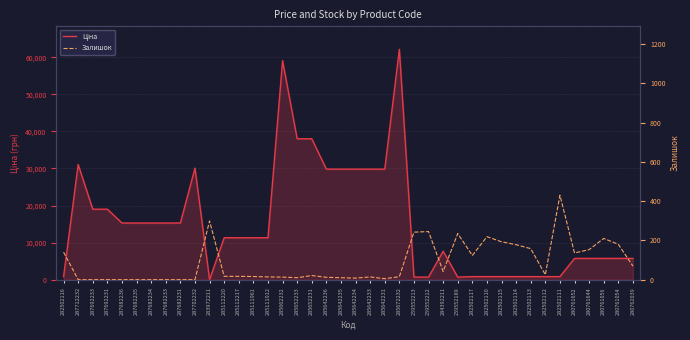

True or false: Ціна and Залишок intersect in this chart.

True